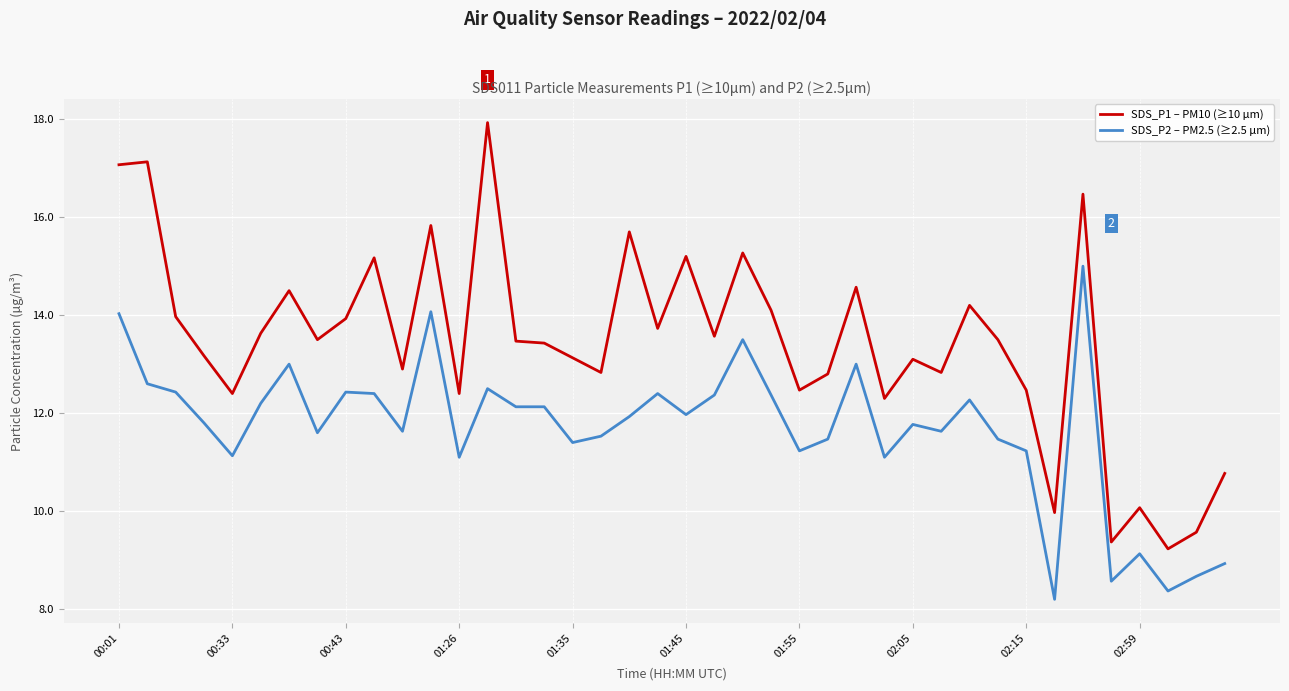

Which series has the largest total across all categories?

SDS_P1 – PM10 (≥10 µm)